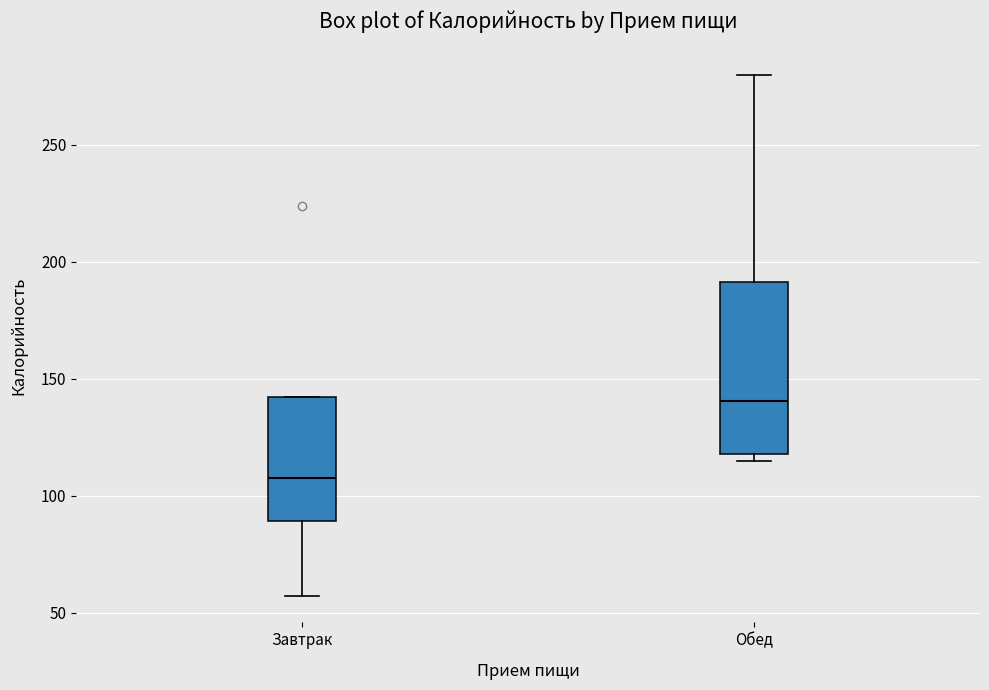

Which box's median line is the lowest?

Завтрак